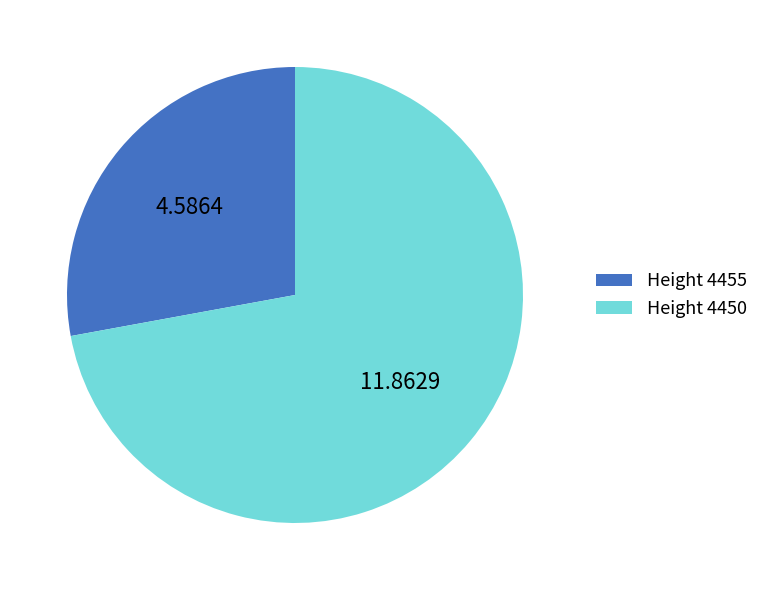

Combined, do Height 4455 and Height 4450 account for over 50%?

Yes